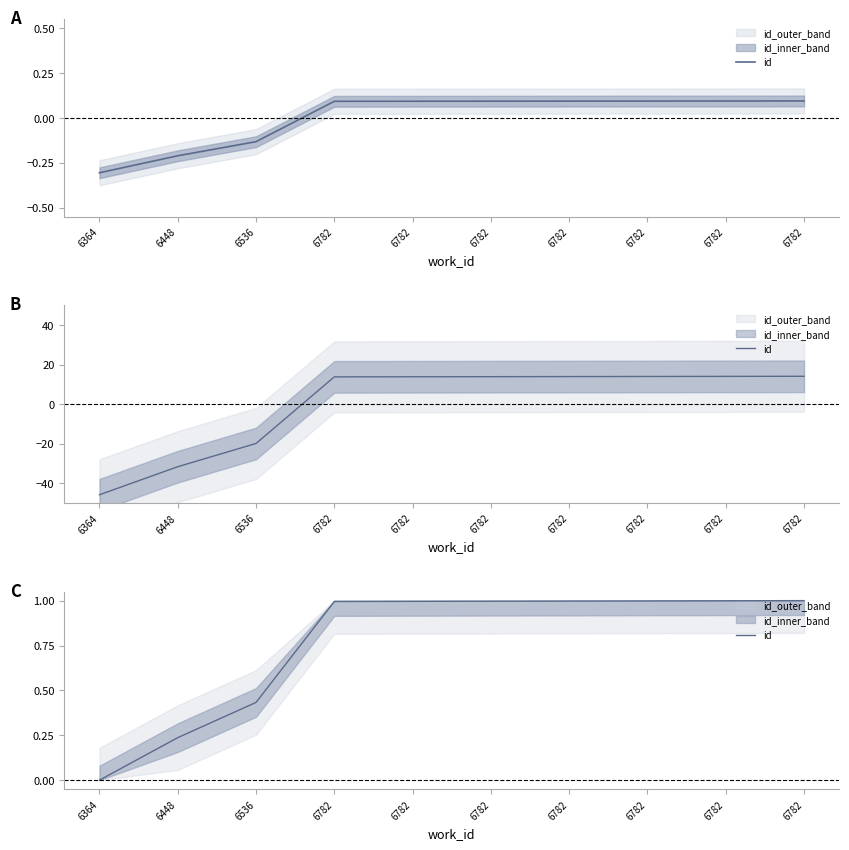

Is this an area chart (filled region under the line)?

No